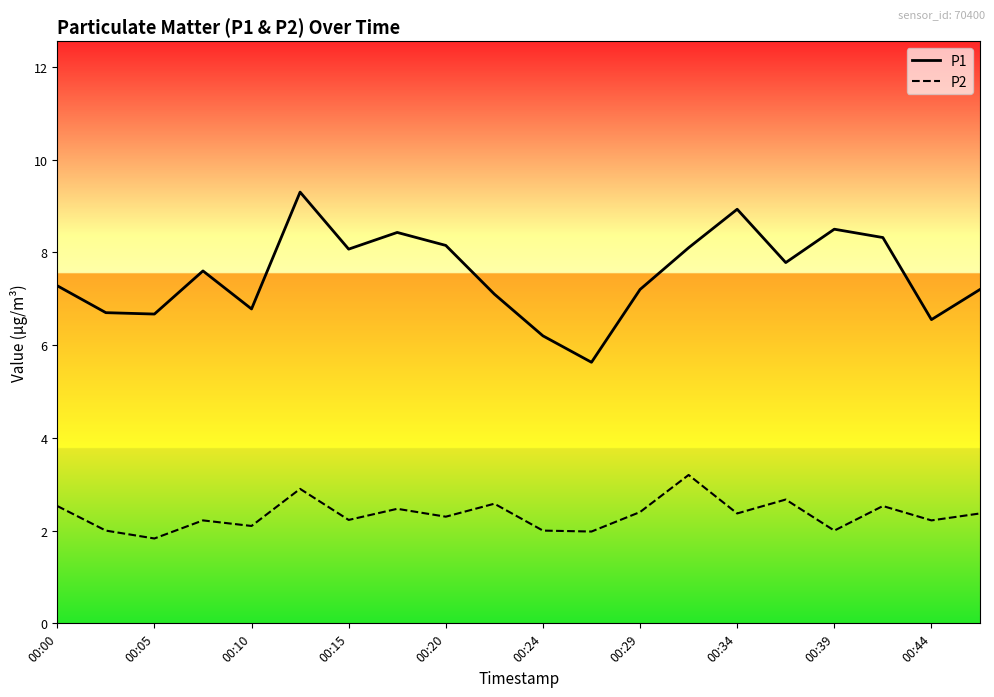

Which series has the widest spread of values?

P1